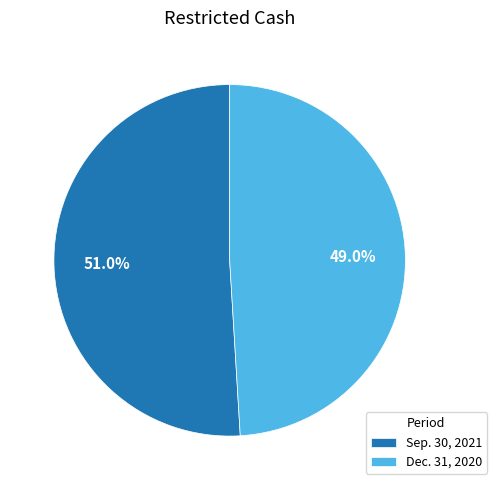

Count the number of slices in the pie.

2